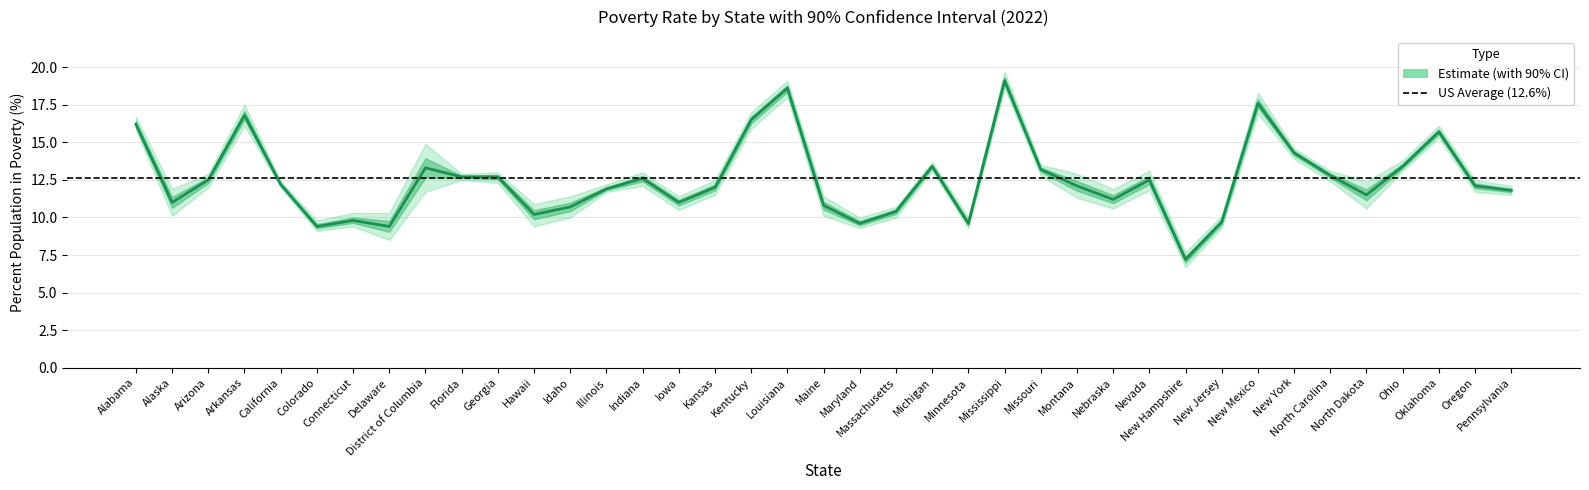

Which category has the lowest value in the upper series?

New Hampshire